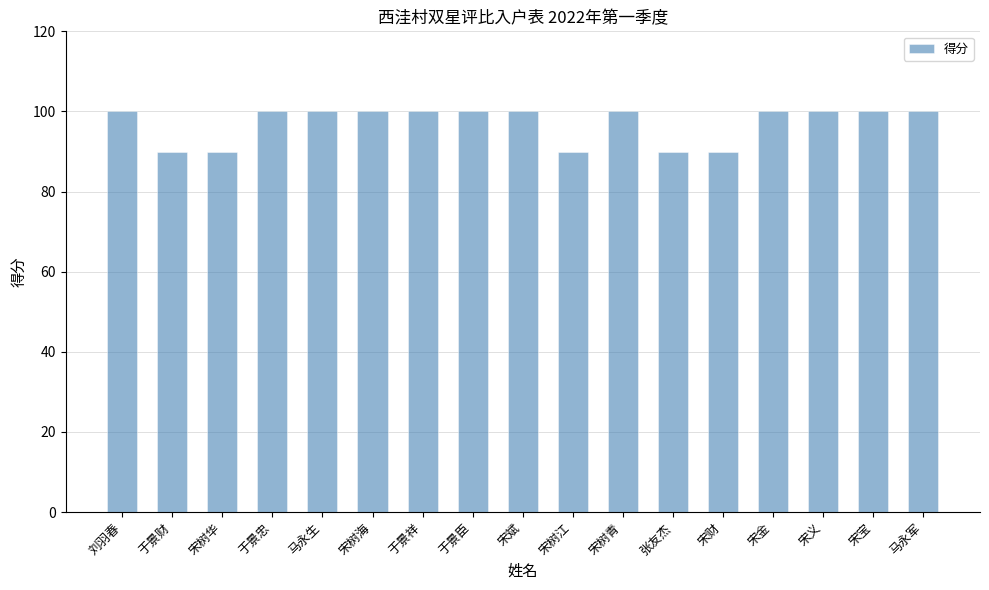

Count the number of data series in this chart.

1